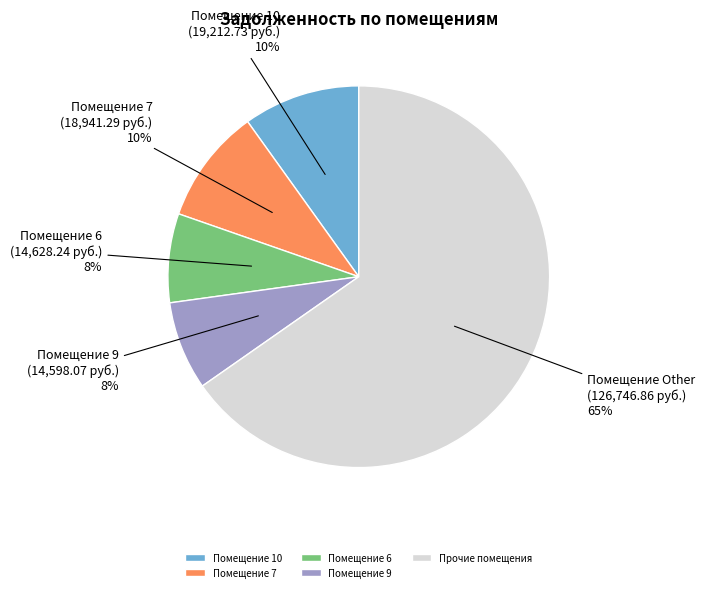

Which has a higher value, Помещение 9 or Прочие помещения?

Прочие помещения